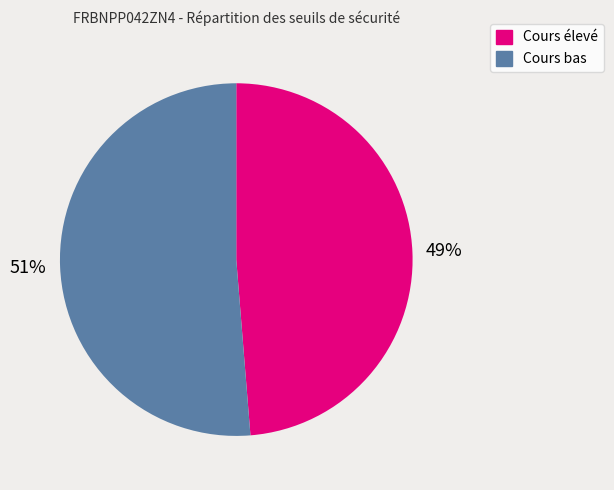

Is there any slice that represents more than half of the pie?

Yes